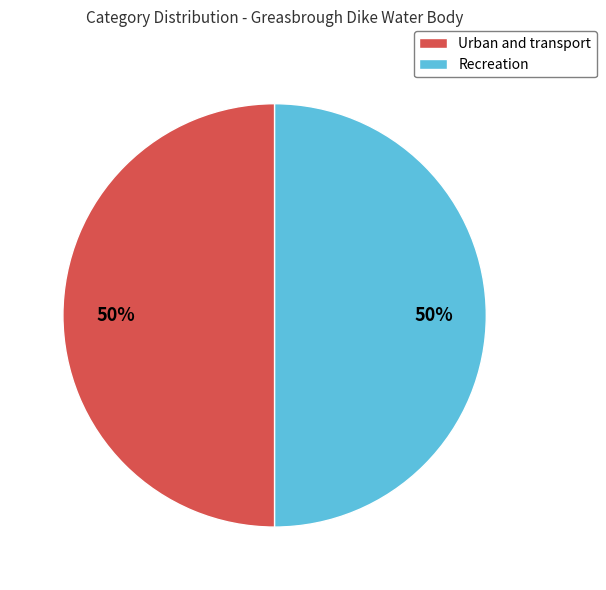

To the nearest percent, what is the average slice percentage?

50%